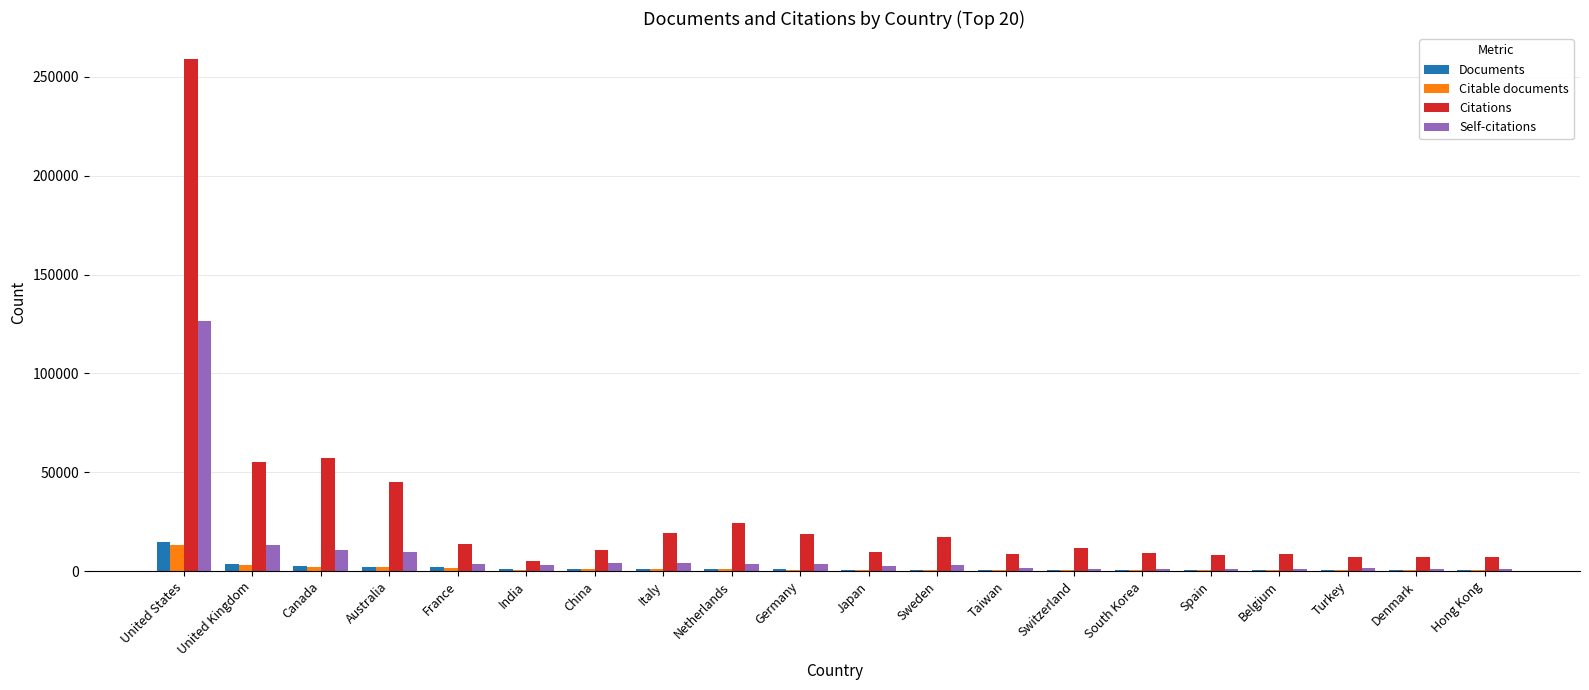

What are all the series names shown in the legend?

Documents, Citable documents, Citations, Self-citations